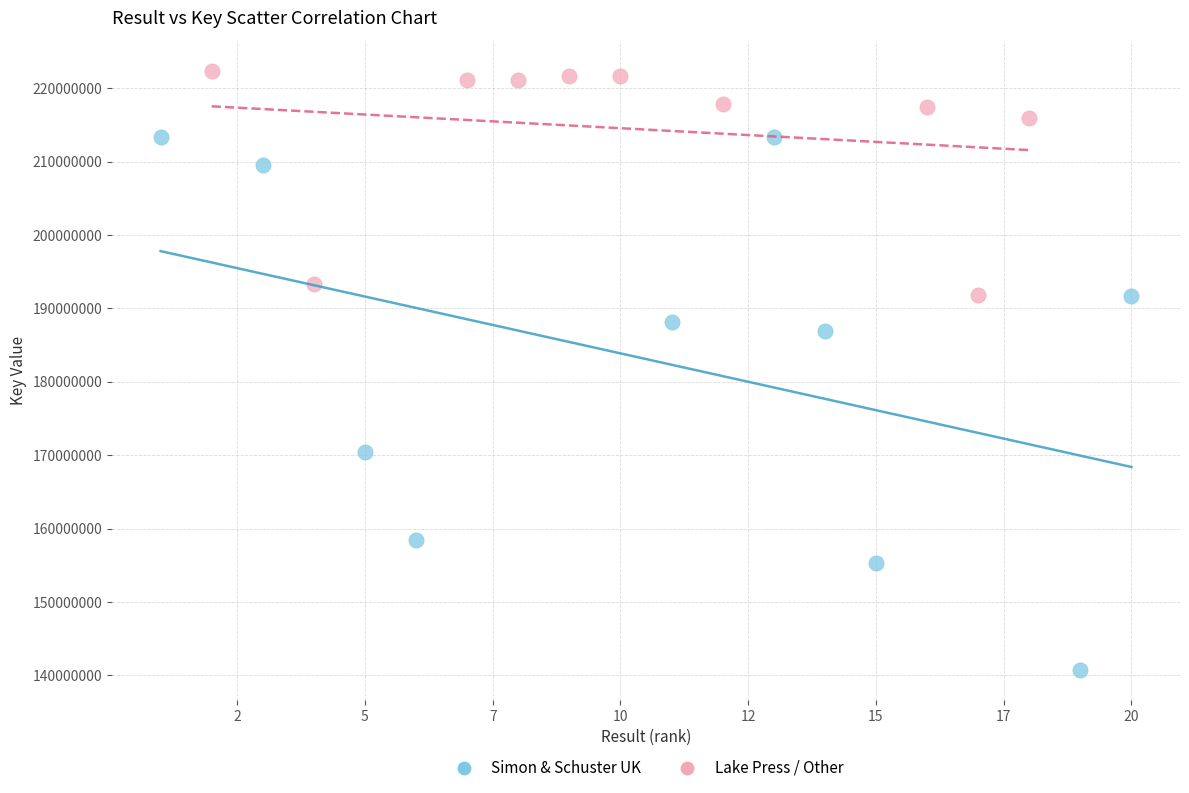

Which series reaches the minimum Y coordinate?

Simon & Schuster UK